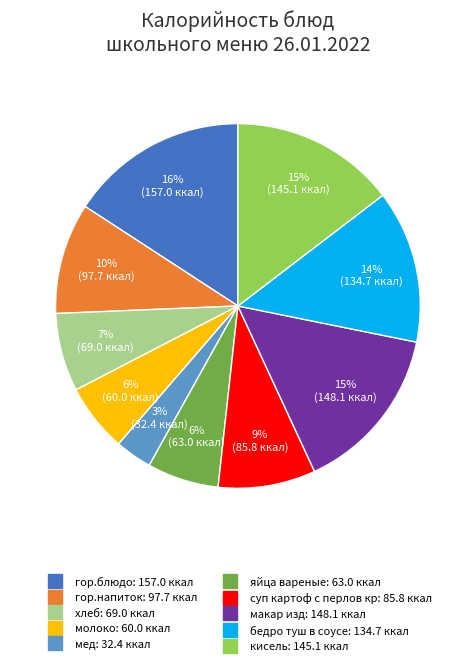

Do макар изд and кисель together represent more than half of the pie?

No